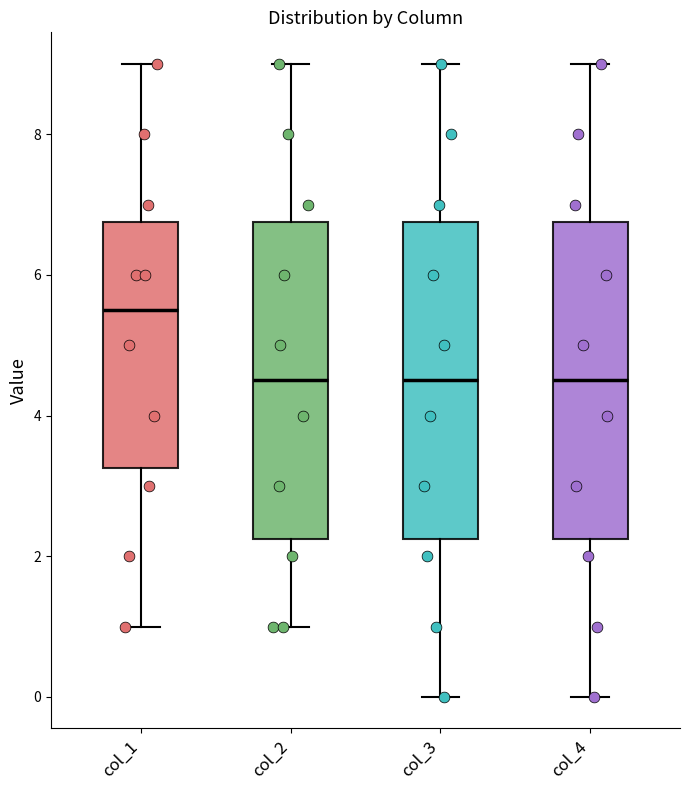

Where does the upper whisker of the box for col_4 end on the y-axis? The values are not printed on the chart, so give them approximately, as read against the axis.

9.0